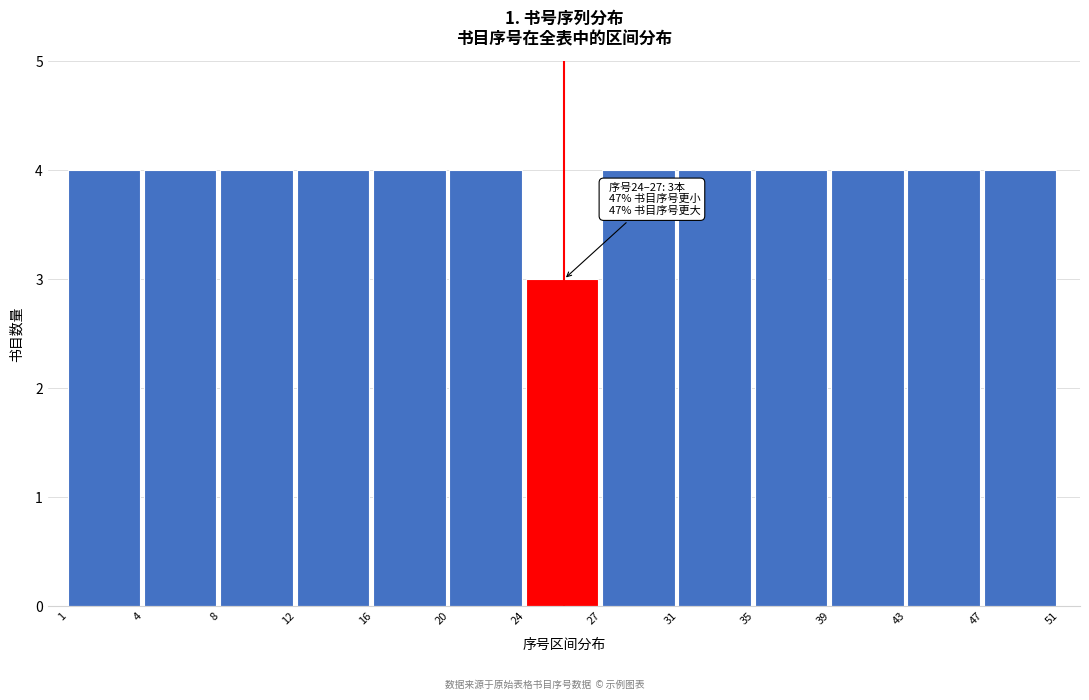

Reading left to right, extract all data points from this chart.

1=4	4=4	8=4	12=4	16=4	20=4	24=3	27=4	31=4	35=4	39=4	43=4	47=4